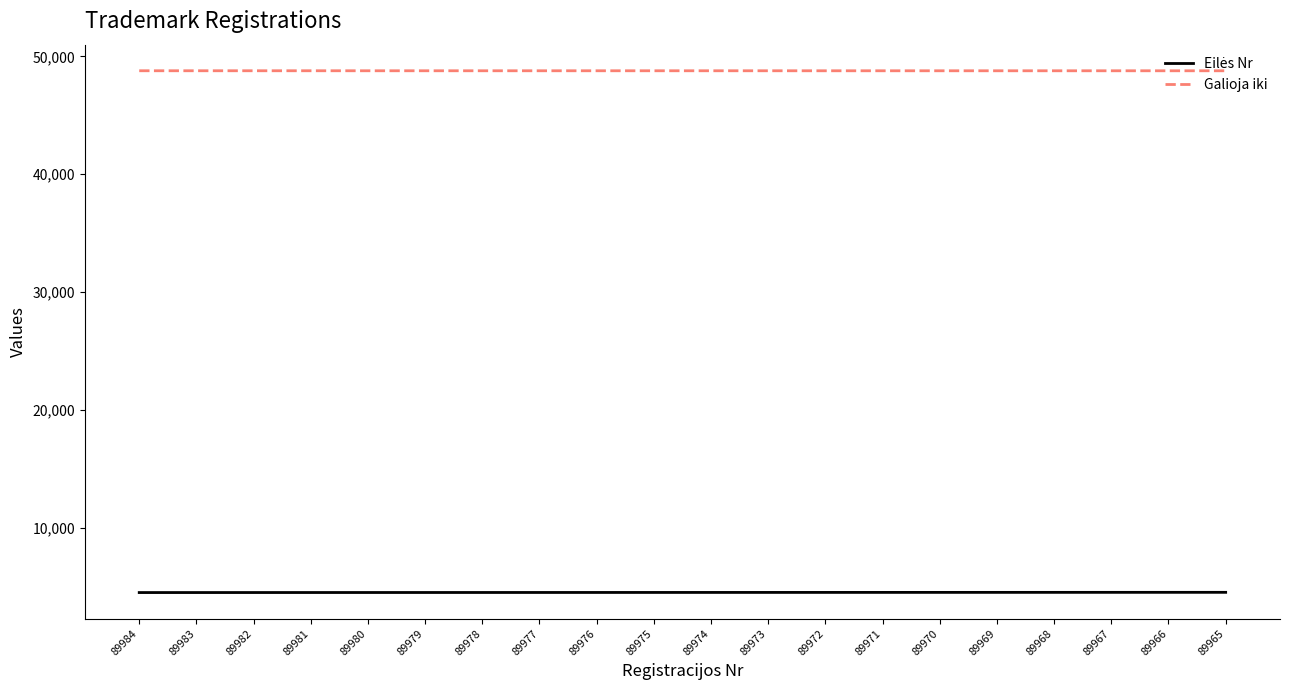

What value does the Galioja iki series have at 89971?

48778